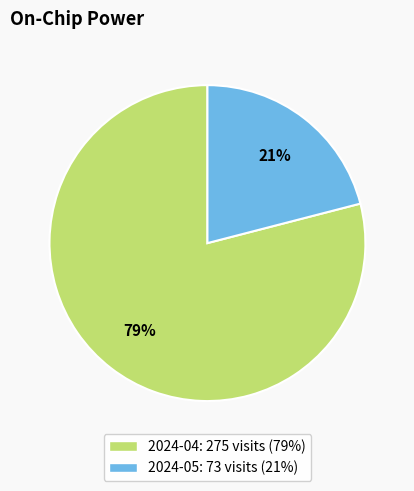

Count the number of slices in the pie.

2